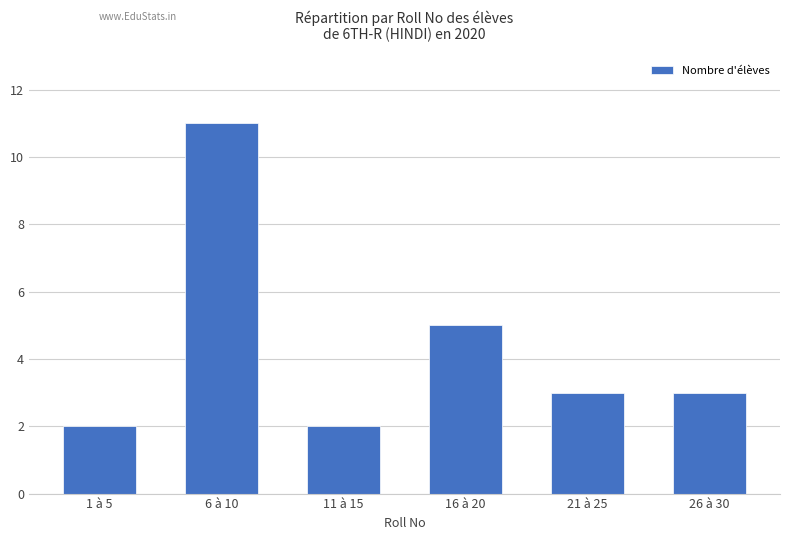

Reading left to right, extract all data points from this chart.

1 à 5=2	6 à 10=11	11 à 15=2	16 à 20=5	21 à 25=3	26 à 30=3